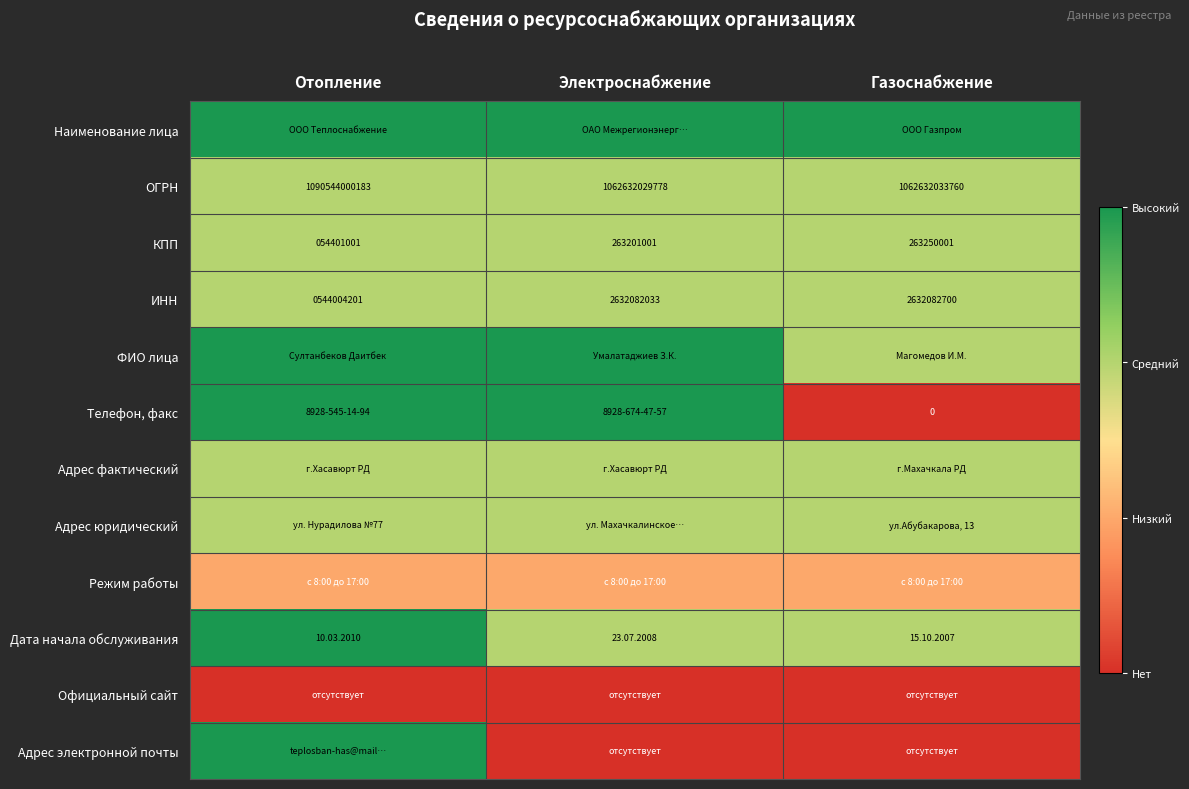

Is it true that ИНН equals 750376776 at Отопление?

False